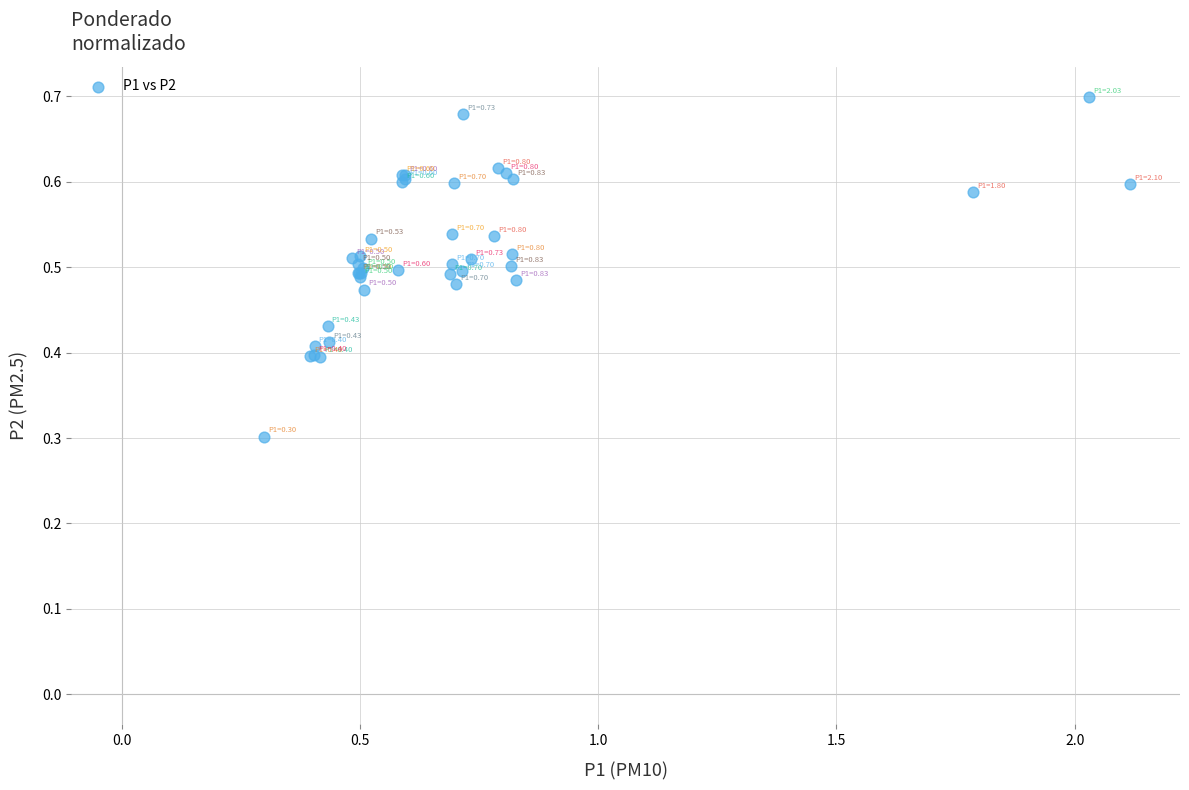

What Y value in the scatter plot is closest to 0?

0.3